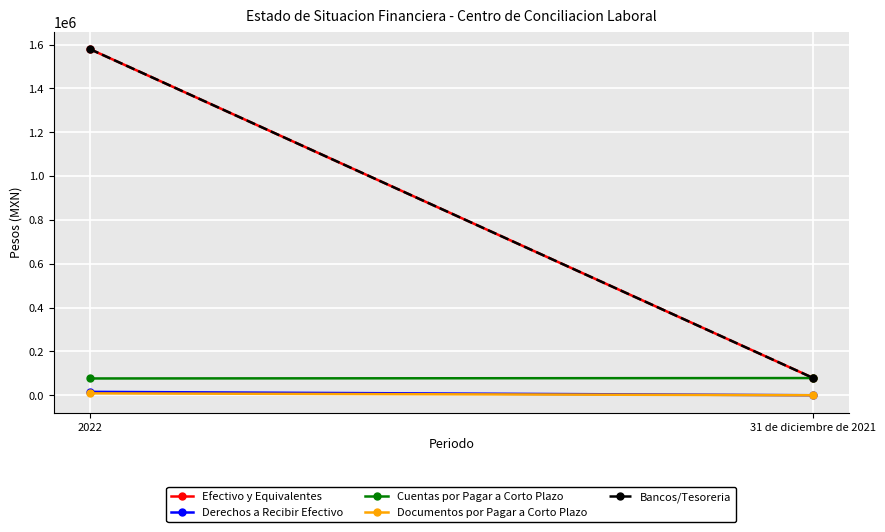

List the labels in order of Efectivo y Equivalentes value, smallest first.

31 de diciembre de 2021, 2022